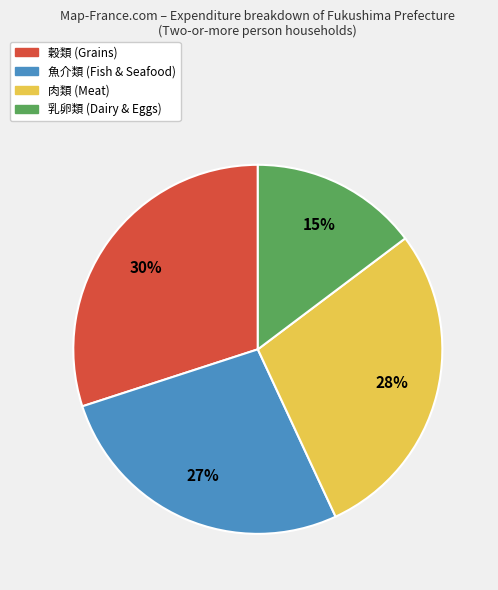

To the nearest percent, what portion does 乳卵類 represent?

15%